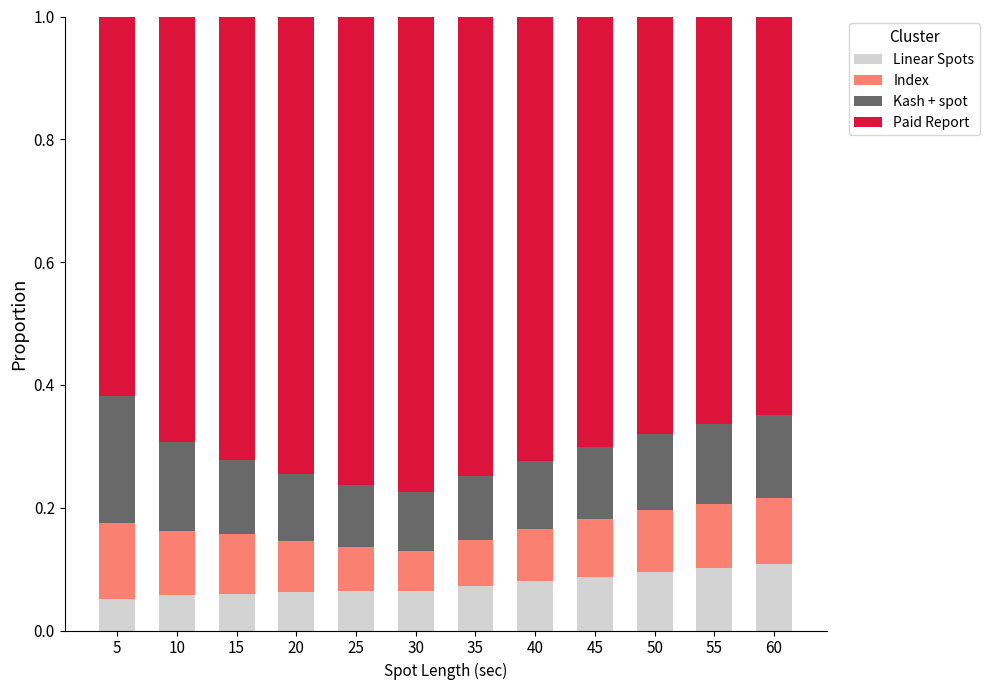

What is the total value across all series at 50?

1.0